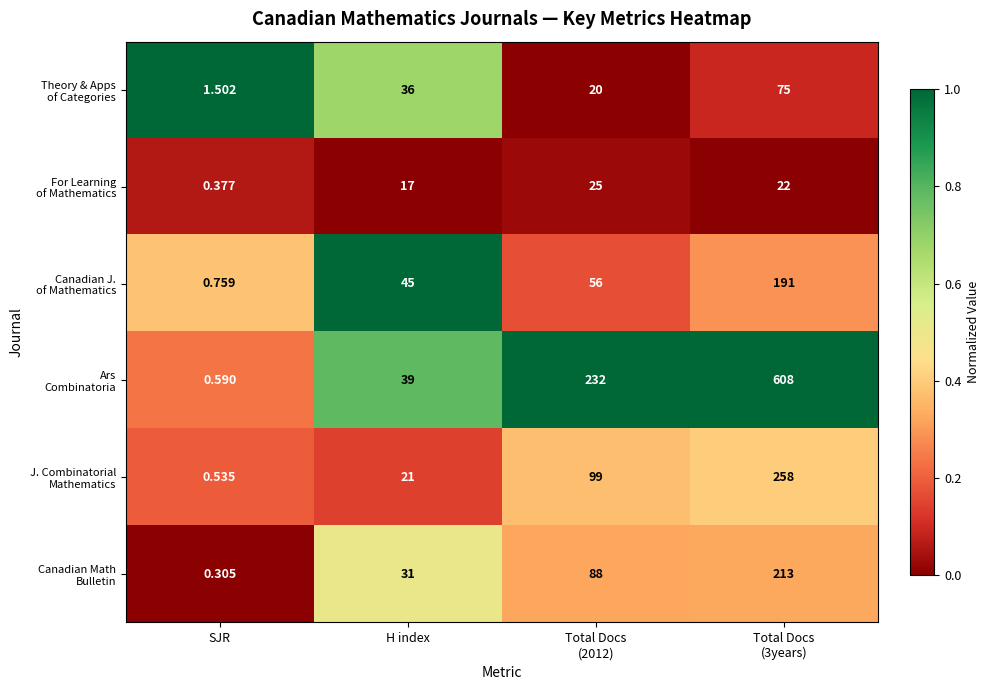

Which category has the lowest value across all series?

SJR